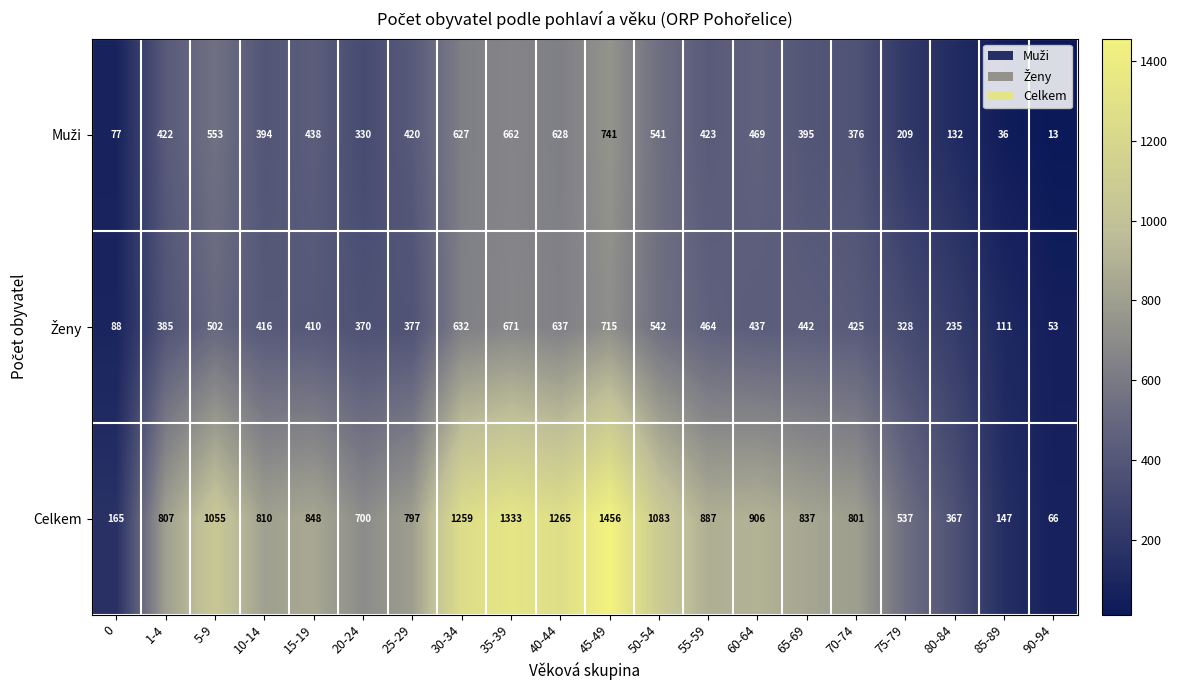

Rank the categories by Celkem value from highest to lowest.

45-49, 35-39, 40-44, 30-34, 50-54, 5-9, 60-64, 55-59, 15-19, 65-69, 10-14, 1-4, 70-74, 25-29, 20-24, 75-79, 80-84, 0, 85-89, 90-94